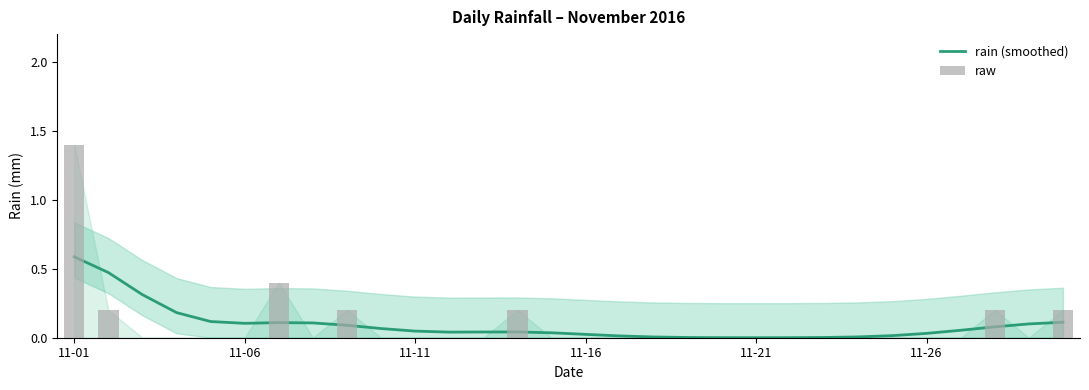

Which has a higher value, 9 or 28?

28